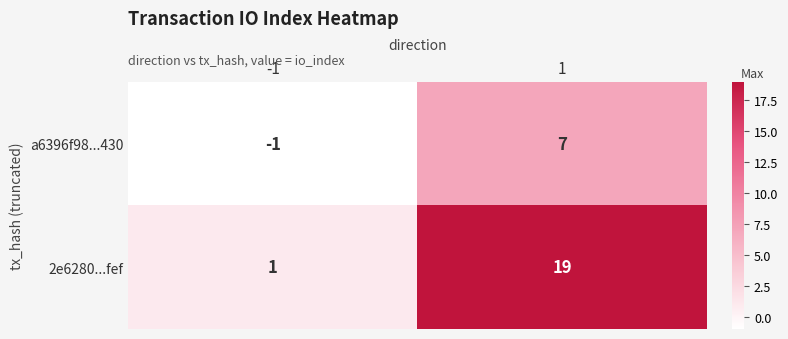

What is the sum of the a6396f98...430 values at 1 and -1?

6